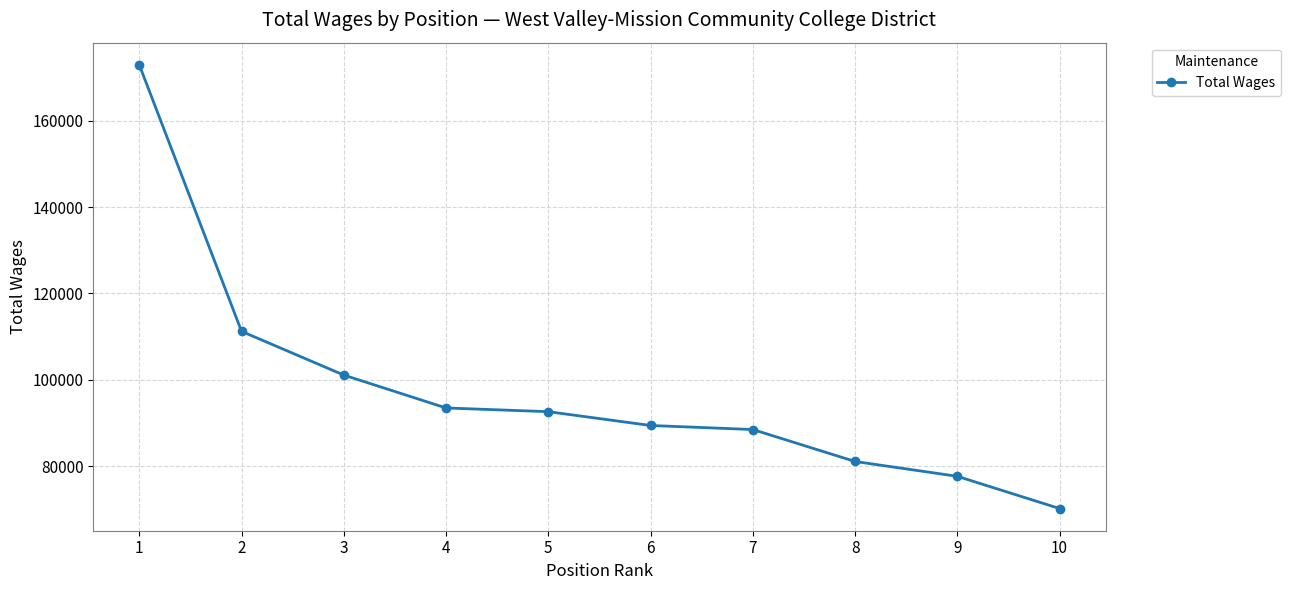

Reading left to right, transcribe all the data shown in this chart.

172988	111220	101088	93466	92605	89403	88466	81061	77624	70155